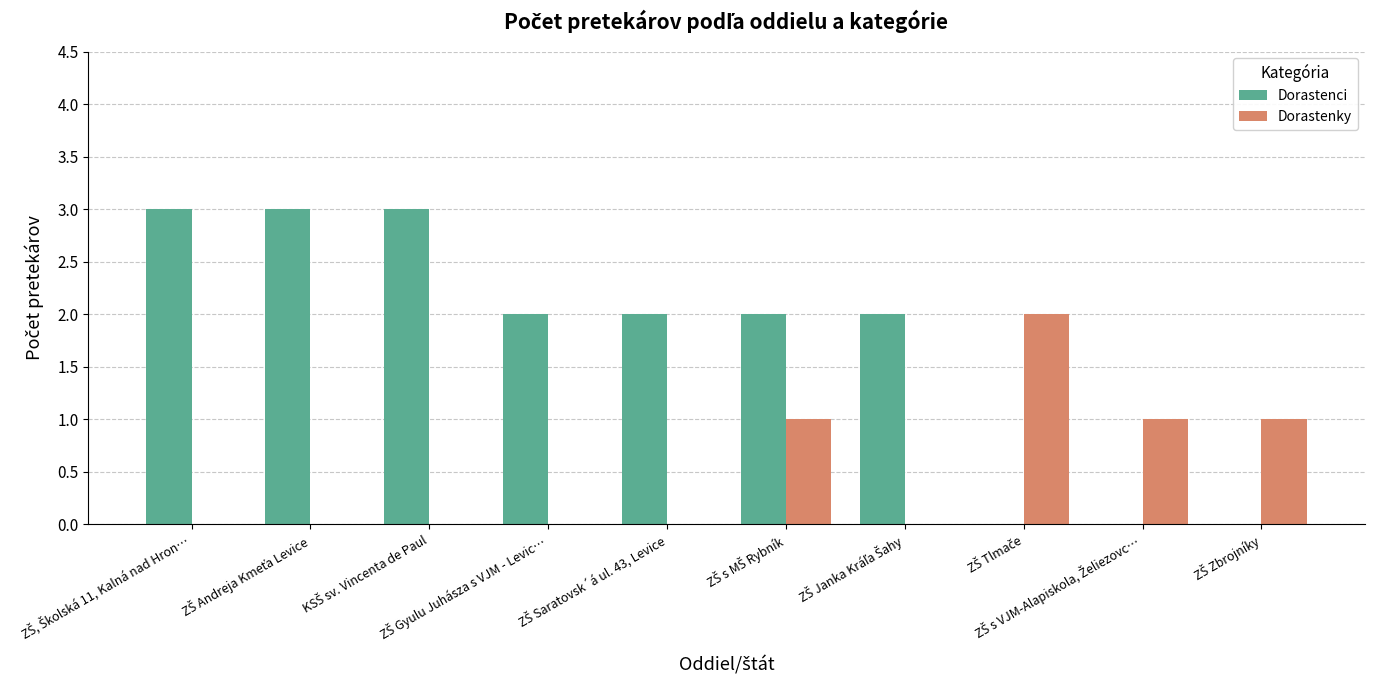

What is the sum of all Dorastenci values?

17